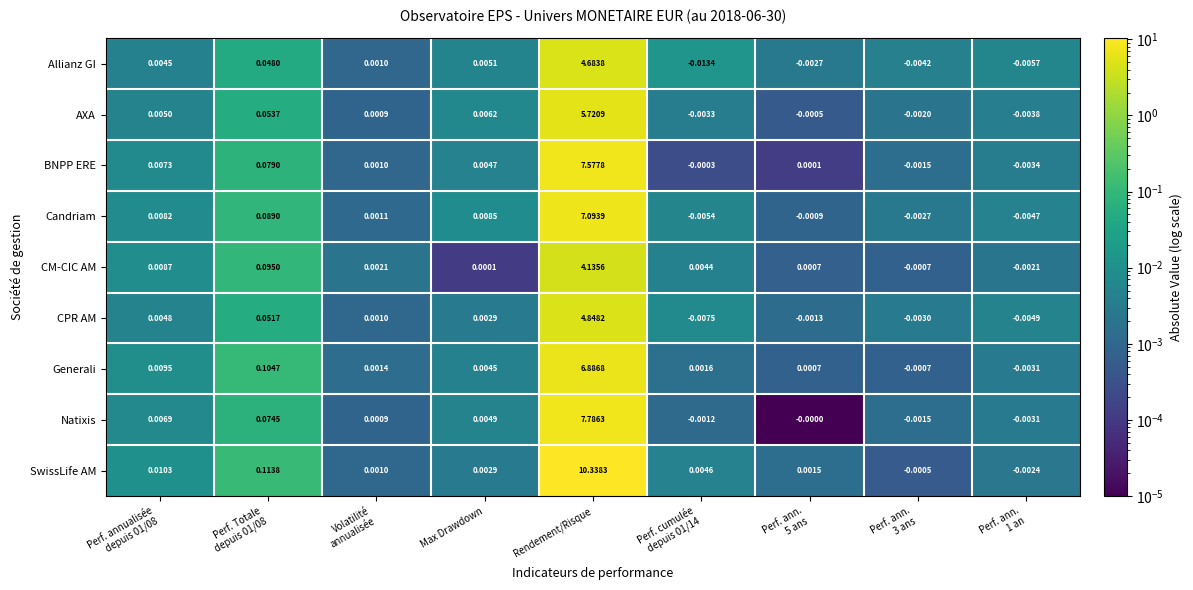

List the series in order of their peak value, lowest first.

CM-CIC AM, Allianz GI, CPR AM, AXA, Generali, Candriam, BNPP ERE, Natixis, SwissLife AM